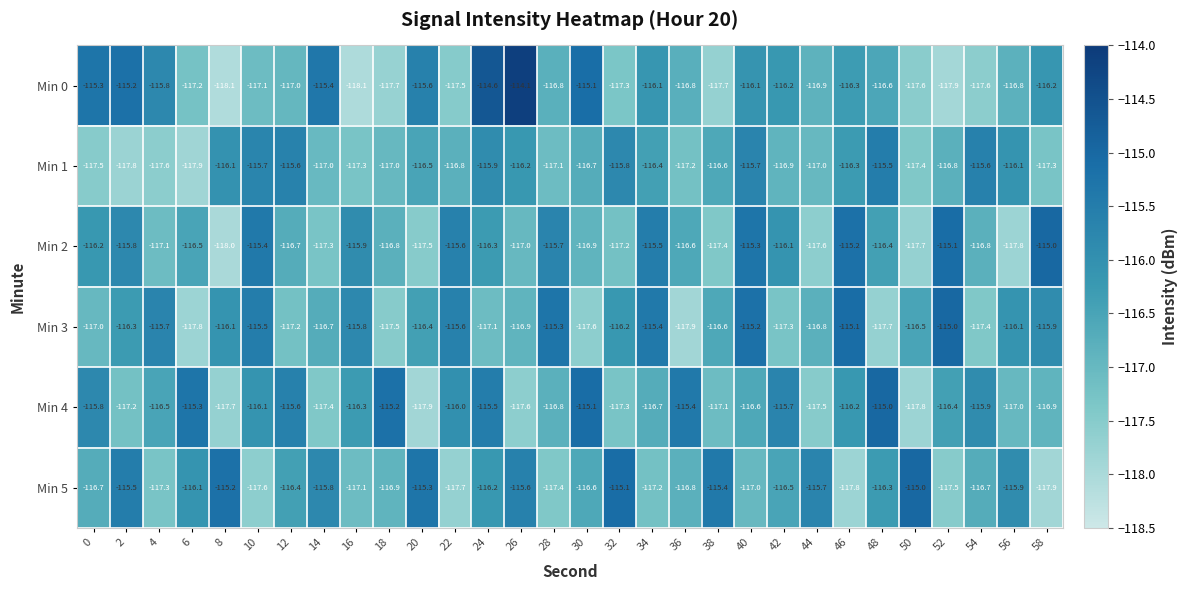

What is the spread (max minus min) of values at 16?

2.3